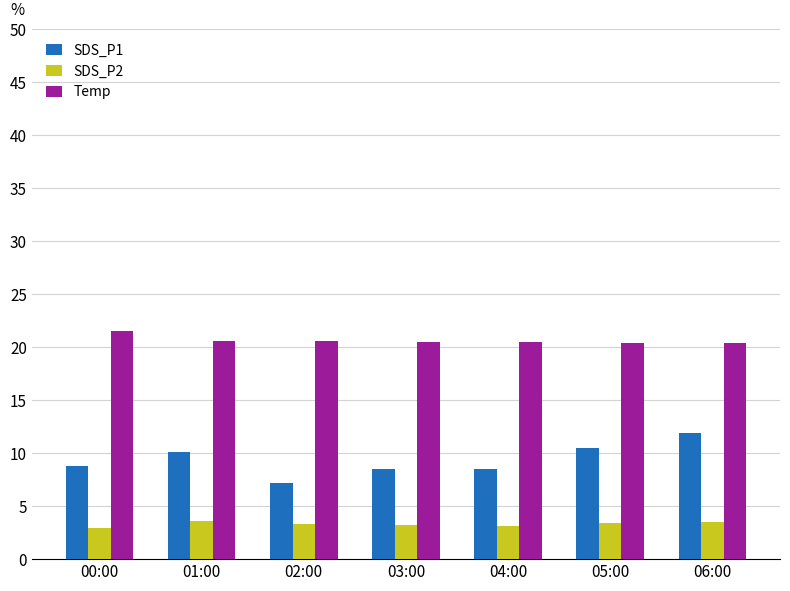

What is the difference between the SDS_P1 values at 00:00 and 01:00?

1.3